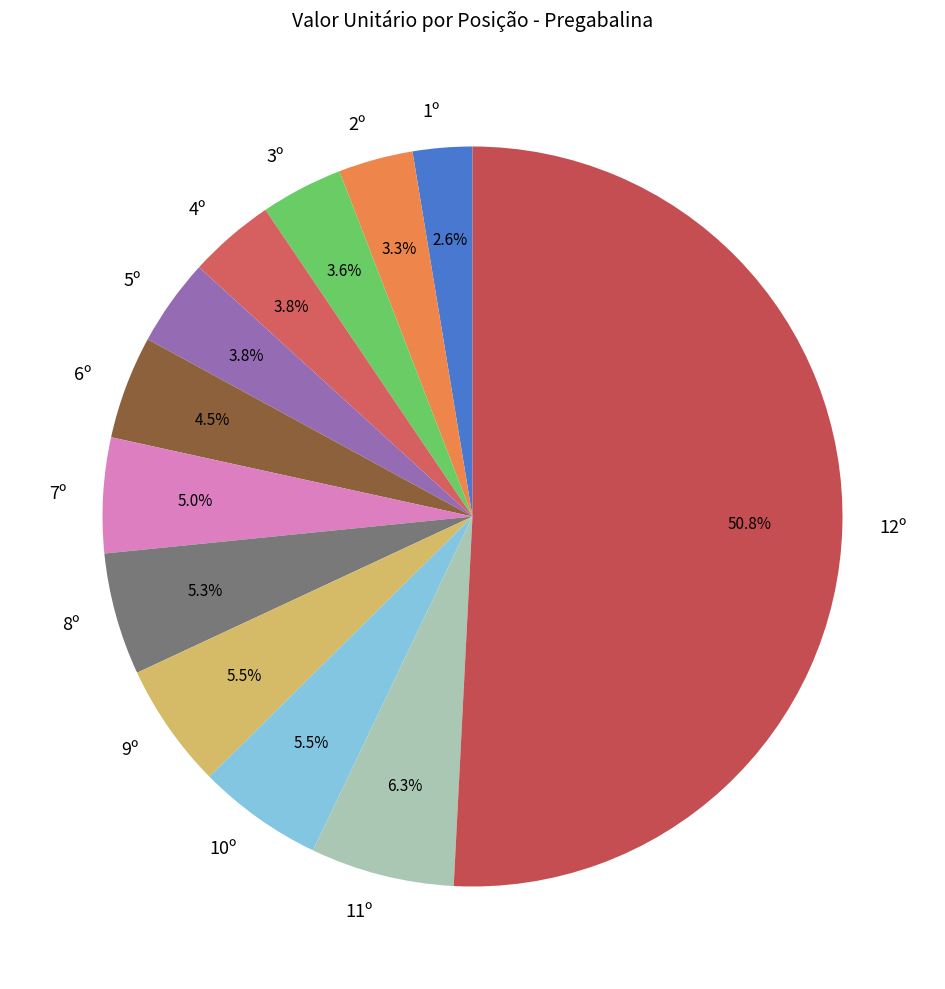

To the nearest percent, what is the combined percentage of 1º and 8º?

8%